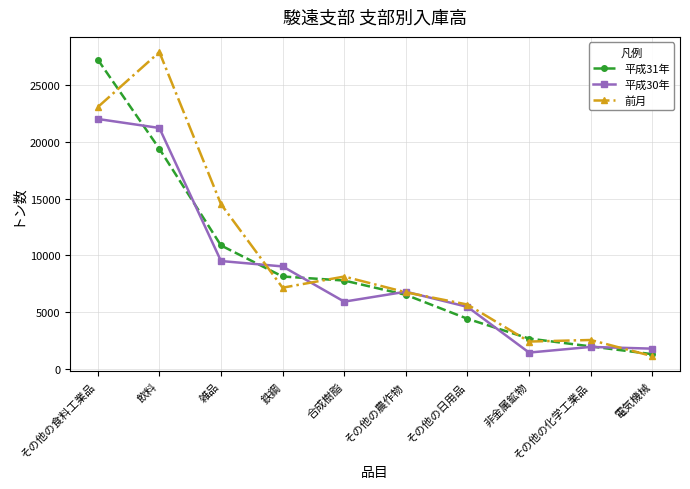

True or false: 平成31年 has a value of 4886 at 雑品.

False